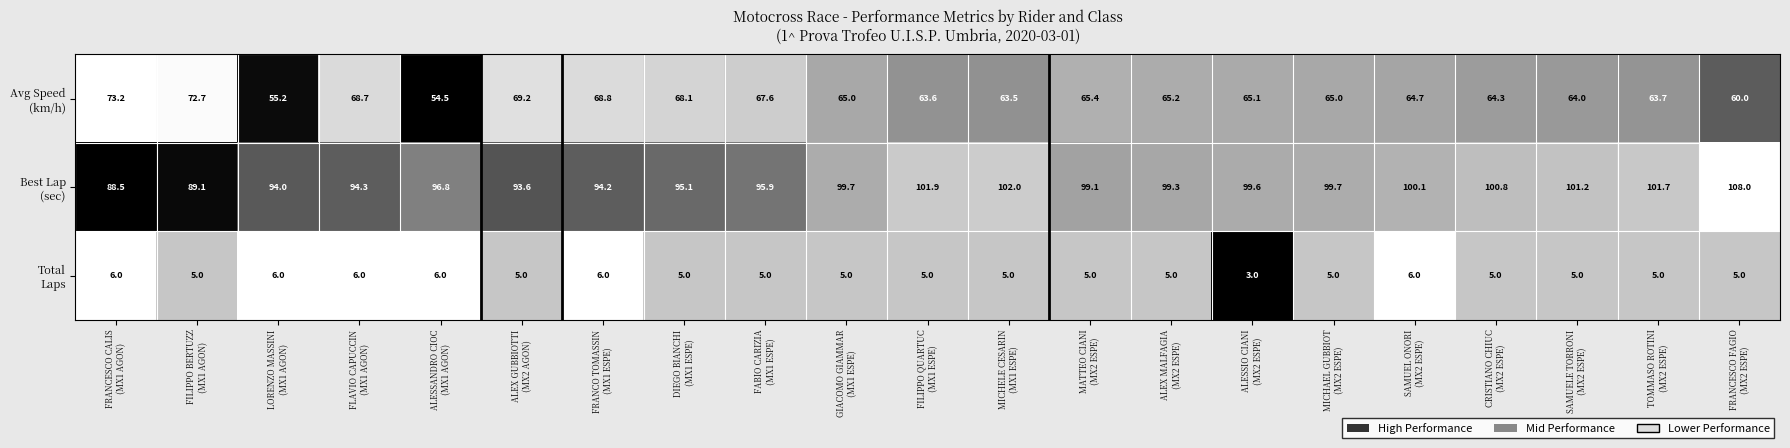

What is the difference between the highest and lowest values at ALEX GUBBIOTTI
(MX2 AGON)?

88.6